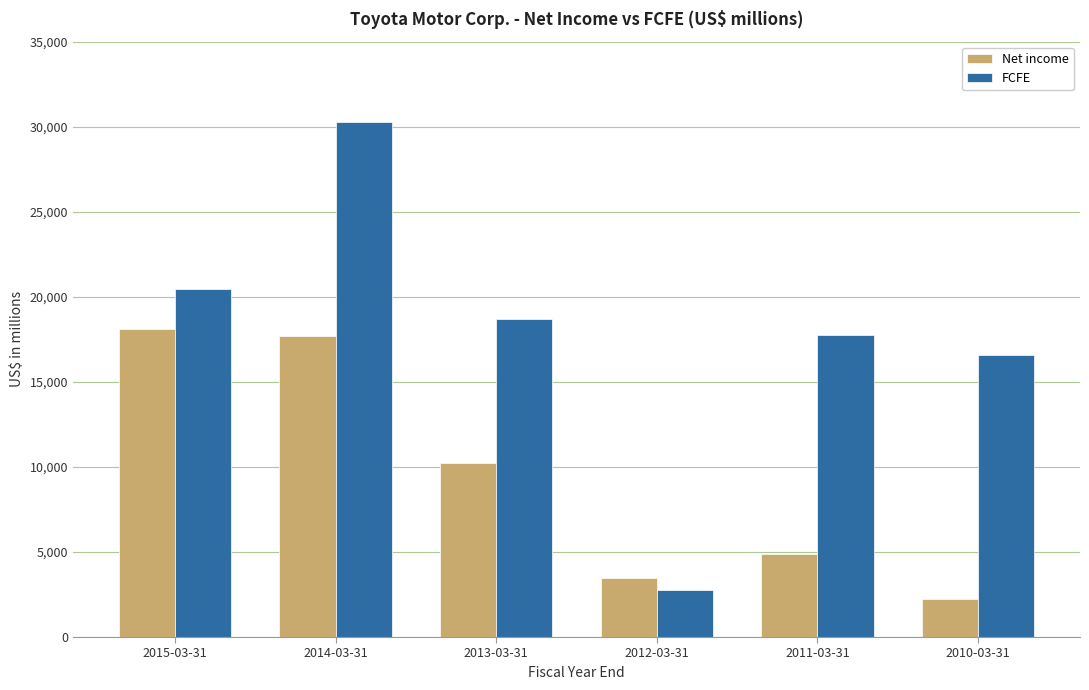

How many groups of bars are there?

6